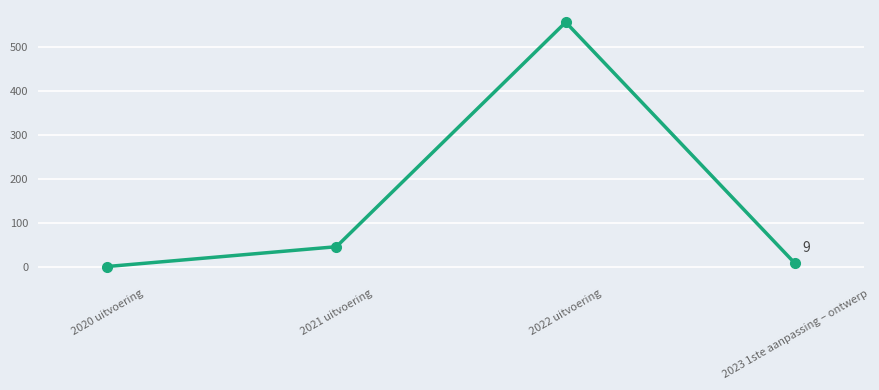

Reading right to left, what are all the values shown in this chart?

2023 1ste aanpassing – ontwerp=9	2022 uitvoering=557	2021 uitvoering=47	2020 uitvoering=2